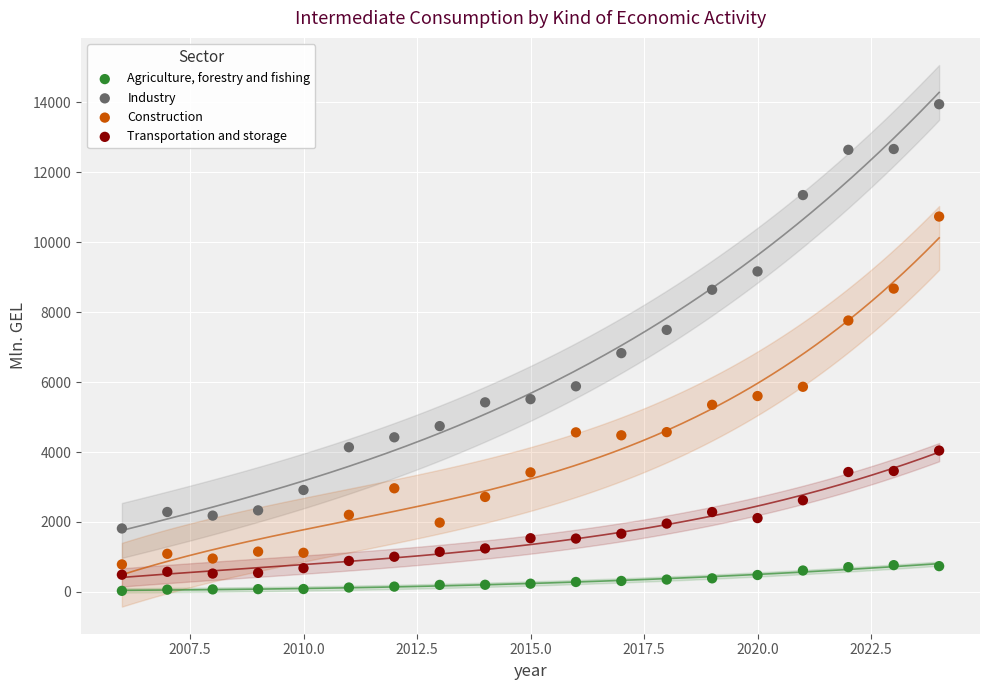

Across all data points, what is the range of Y values (max minus min)?

13919.6